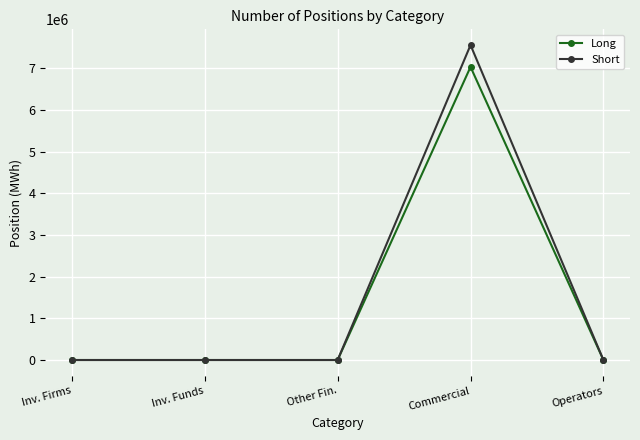

What is the label of the 1st point from the right?

Operators